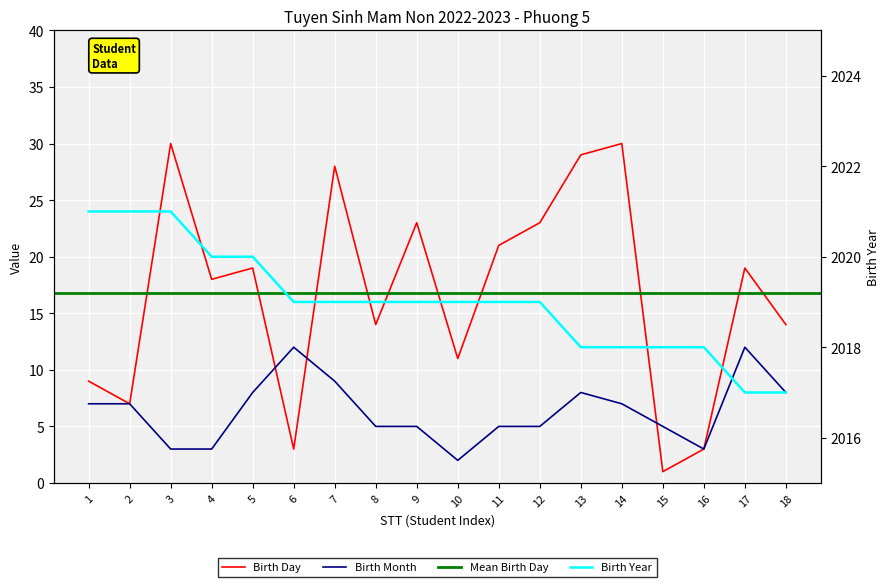

What is the difference between the second highest and second lowest values in the Birth Month series?

9